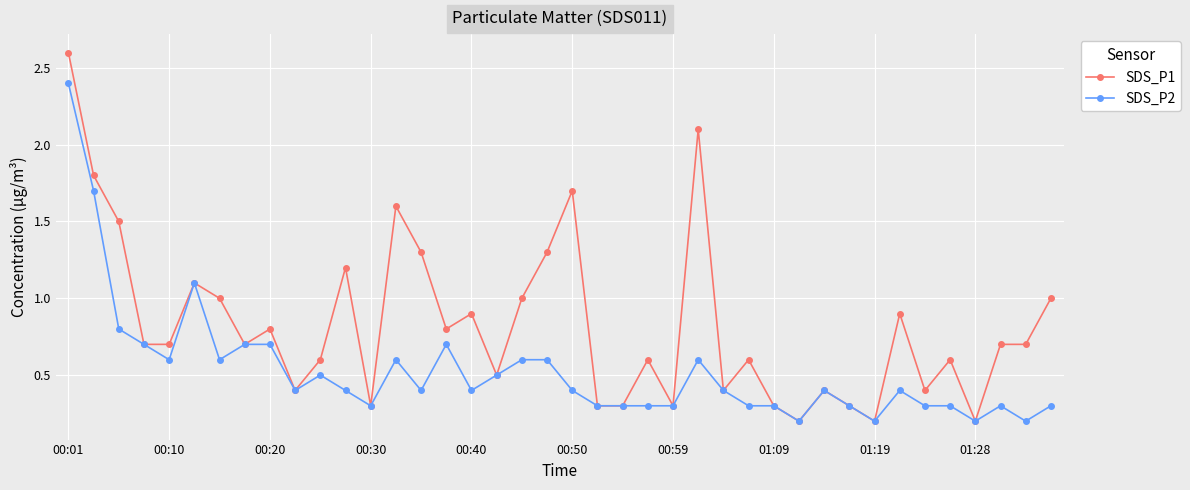

Which series has the largest range (max minus min)?

SDS_P1